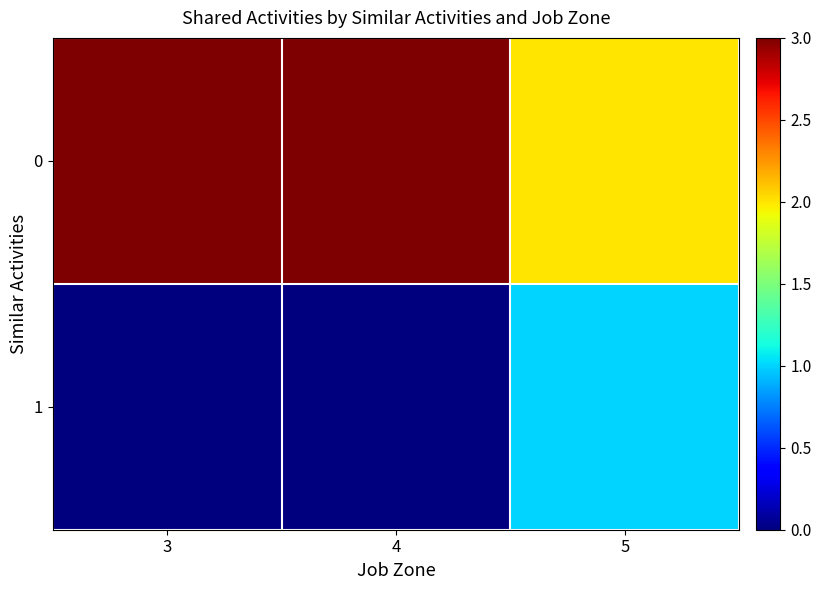

Which has a higher value, 5 or 3?

3